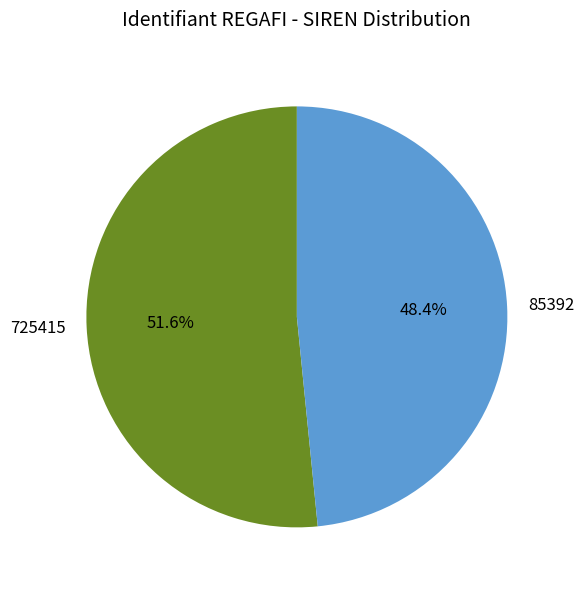

To the nearest percent, what portion does 85392 represent?

48%